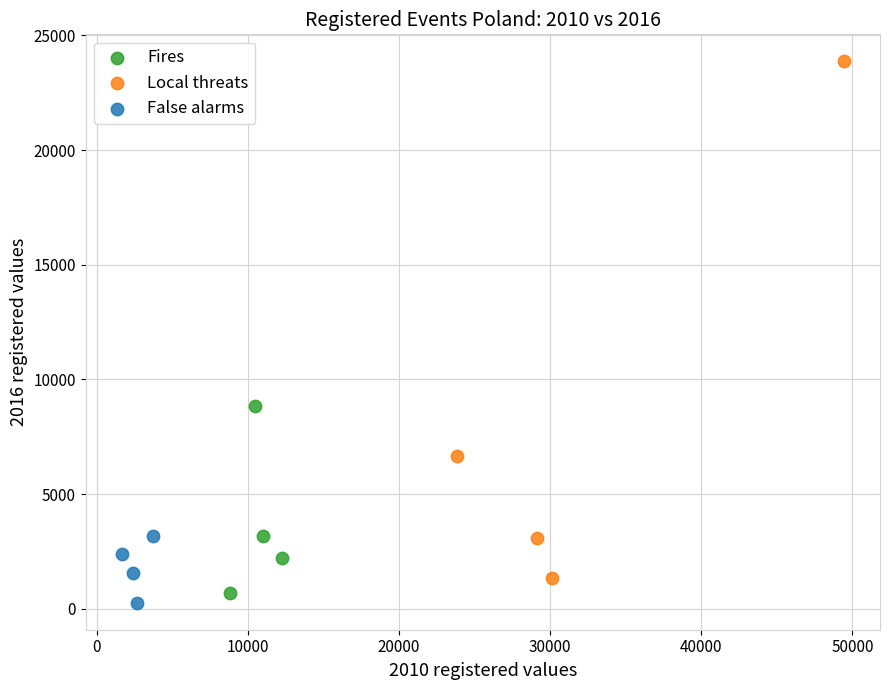

Which series contains the highest Y value?

Local threats